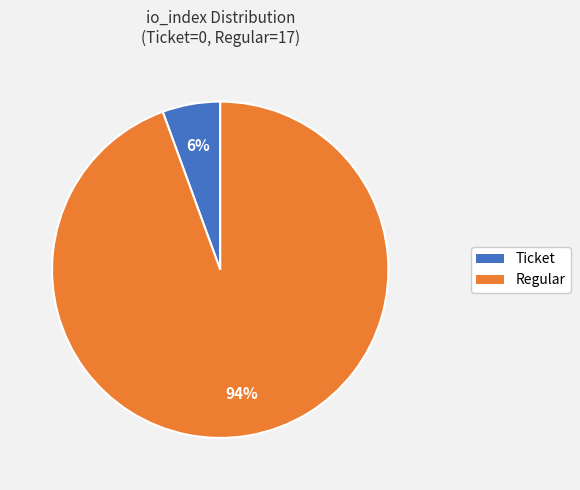

Which has a higher value, Regular or Ticket?

Regular